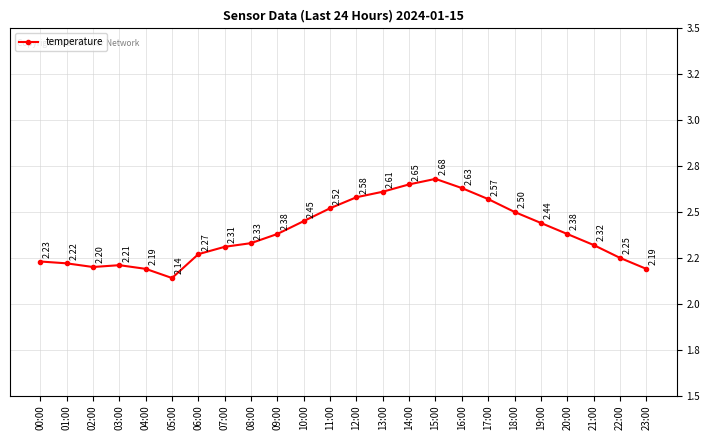

Reading left to right, list all the values displayed in this chart.

2.2	2.2	2.2	2.2	2.2	2.1	2.3	2.3	2.3	2.4	2.5	2.5	2.6	2.6	2.6	2.7	2.6	2.6	2.5	2.4	2.4	2.3	2.2	2.2